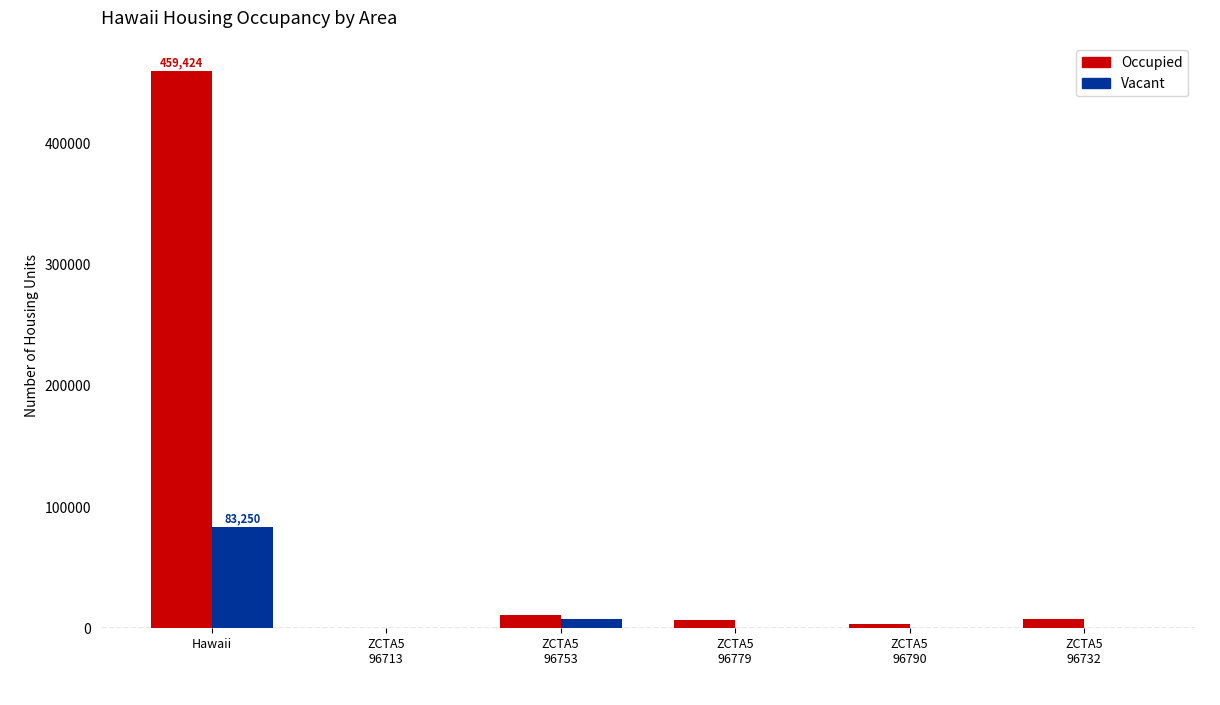

Which series has the largest total across all categories?

Occupied